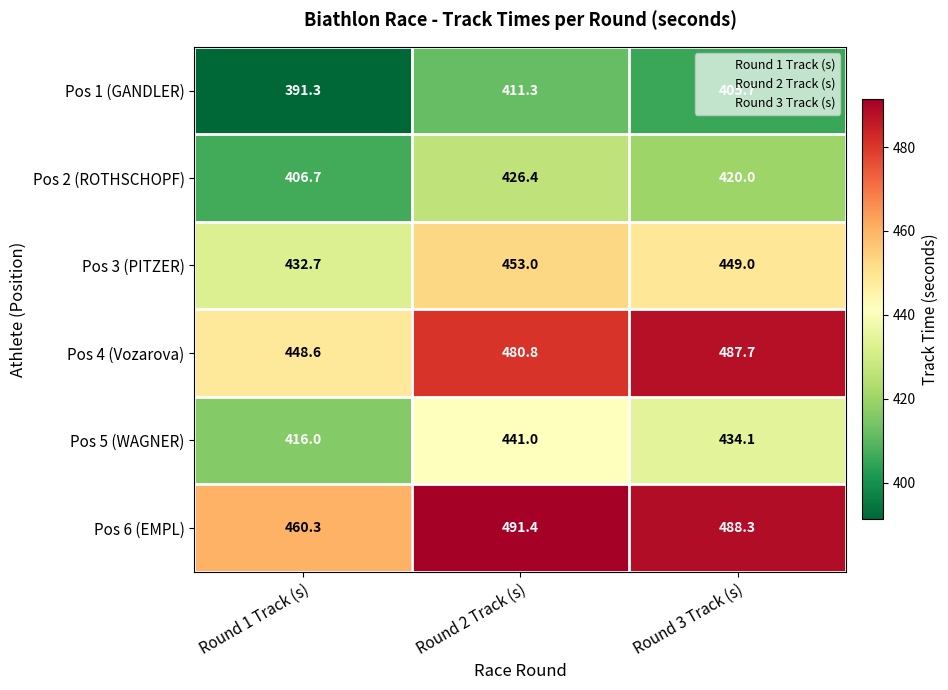

List the series in order of their peak value, highest first.

Pos 6 (EMPL), Pos 4 (Vozarova), Pos 3 (PITZER), Pos 5 (WAGNER), Pos 2 (ROTHSCHOPF), Pos 1 (GANDLER)